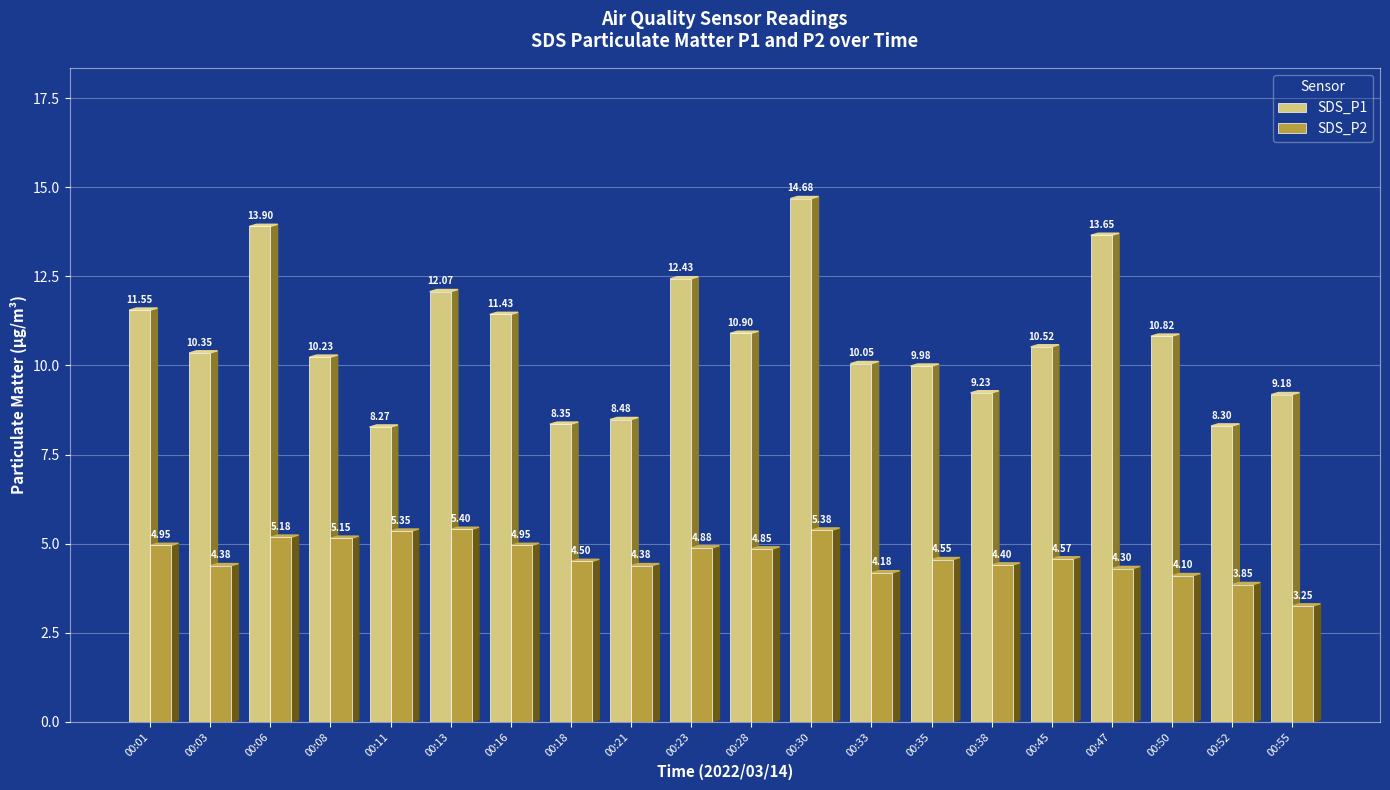

Which series has the largest range (max minus min)?

SDS_P1